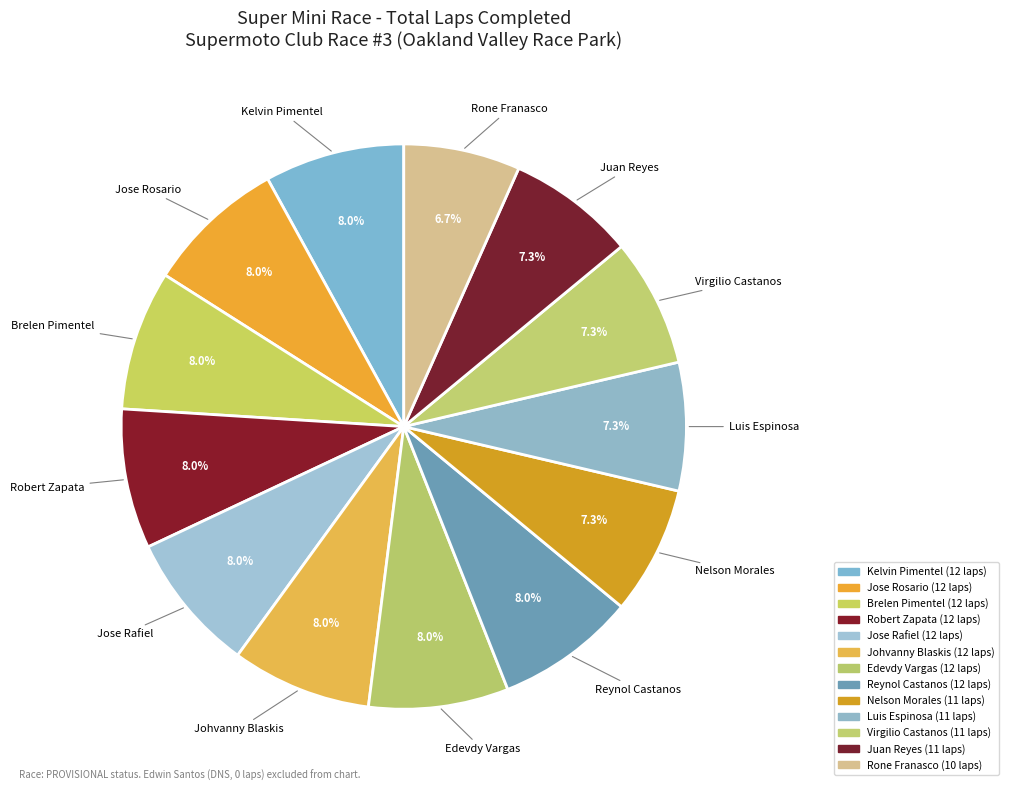

What is the total percentage of Jose Rosario and Luis Espinosa?

15.3%